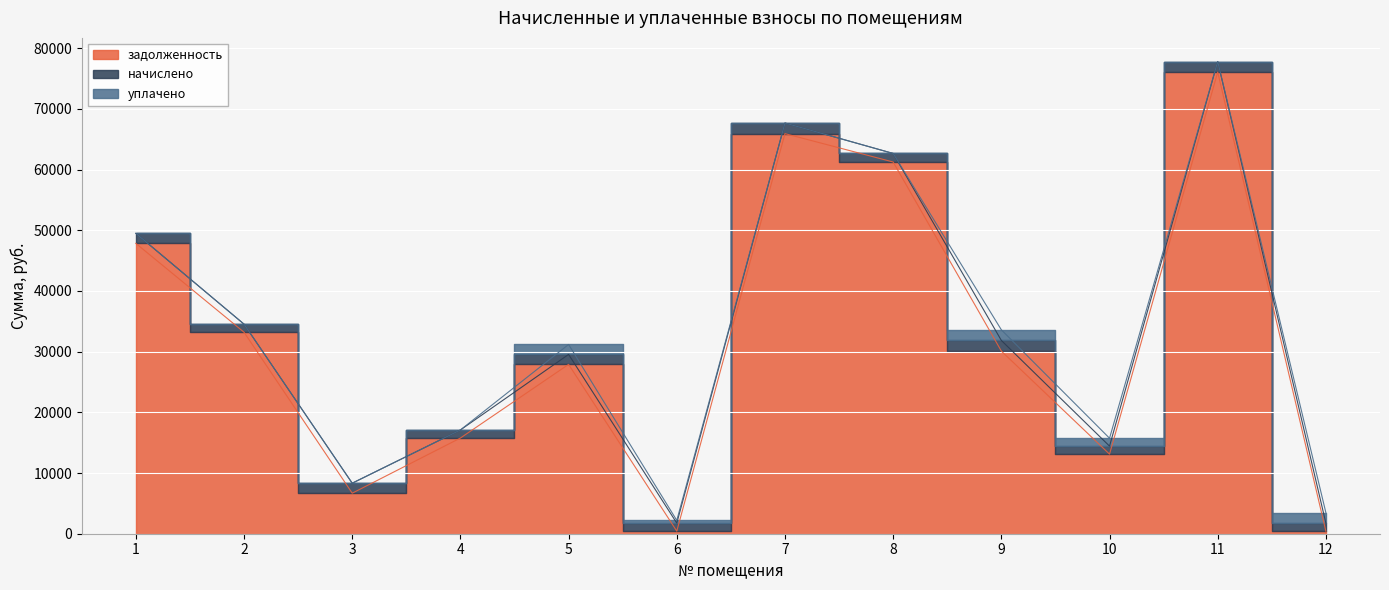

The value of уплачено at 6 is 687.4. True or false?

False